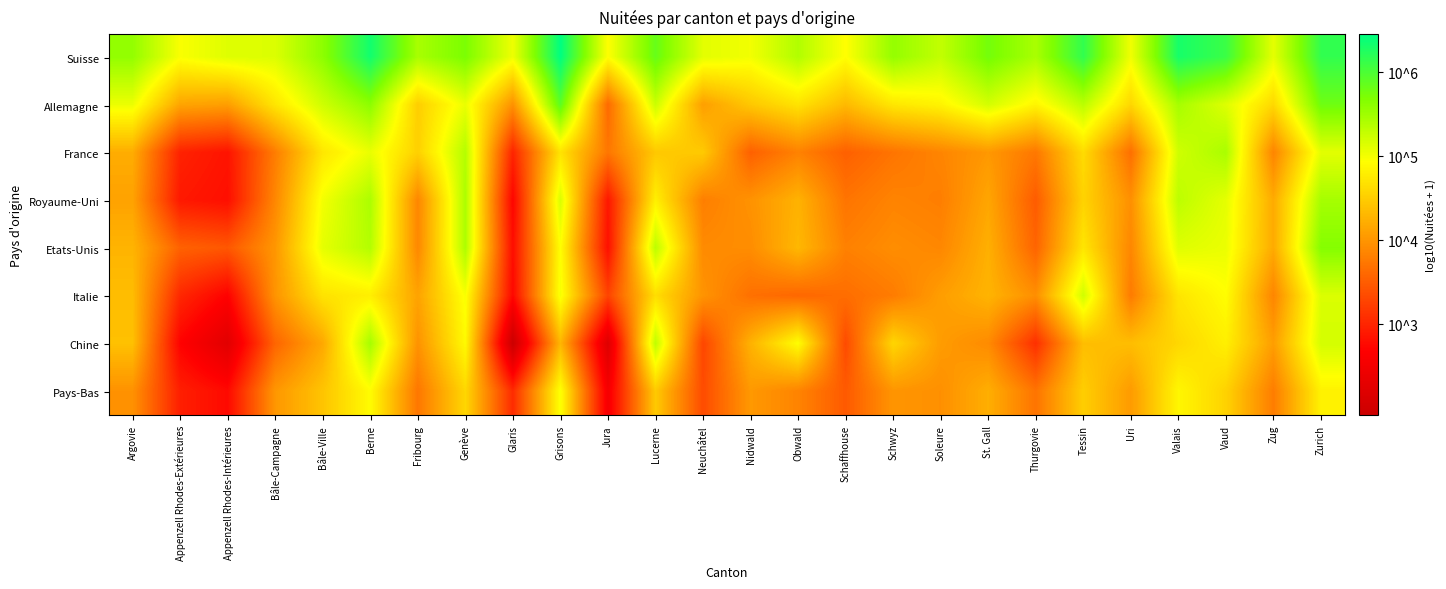

What is the minimum value shown in the chart?

1.9